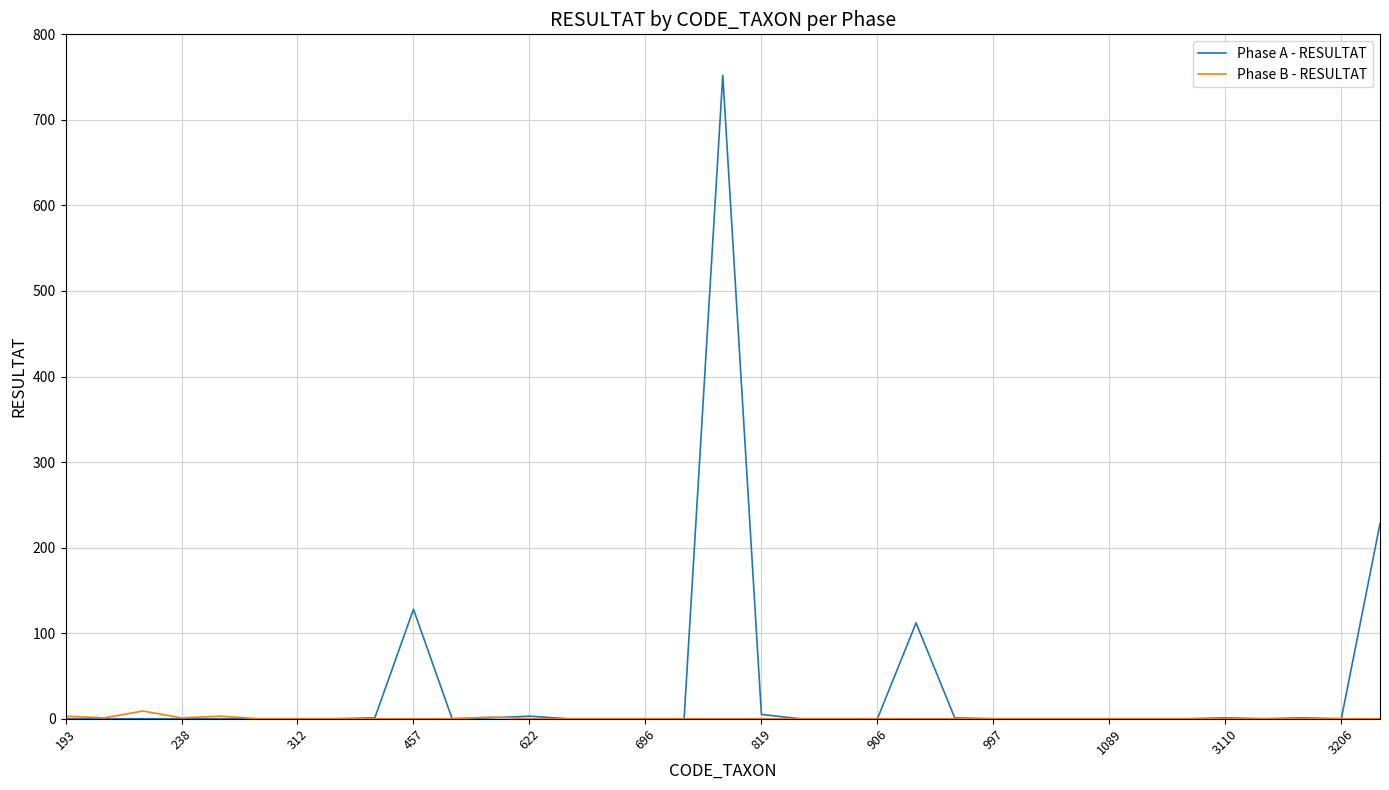

Is this an area chart (filled region under the line)?

No